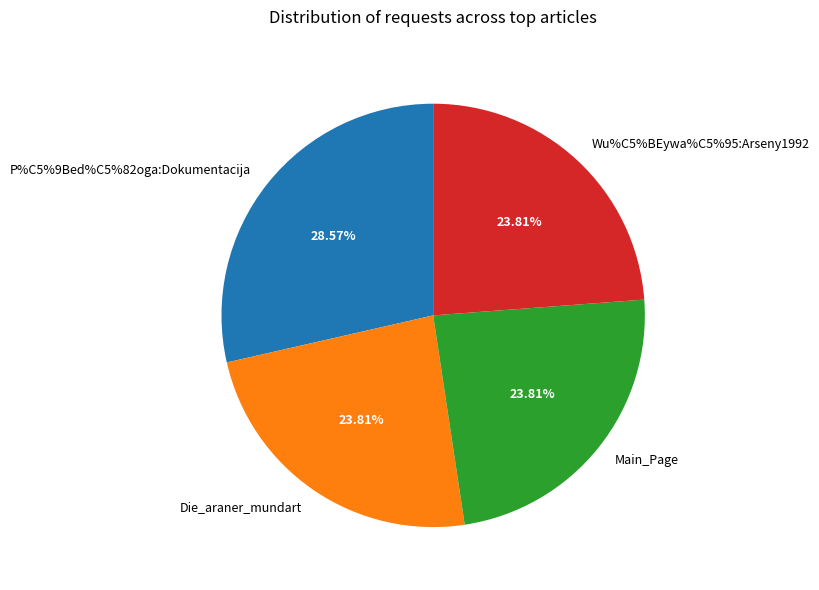

Do Die_araner_mundart and P%C5%9Bed%C5%82oga:Dokumentacija together represent more than half of the pie?

Yes